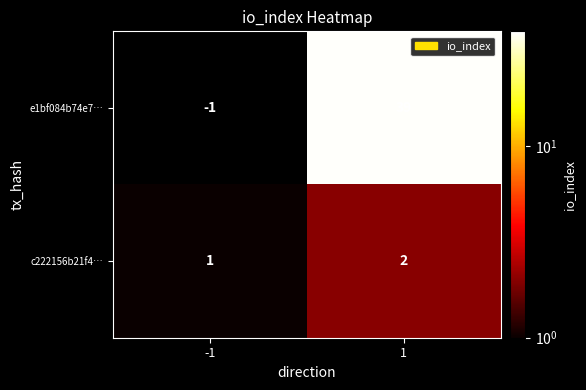

At which category is the sum across all series the highest?

1